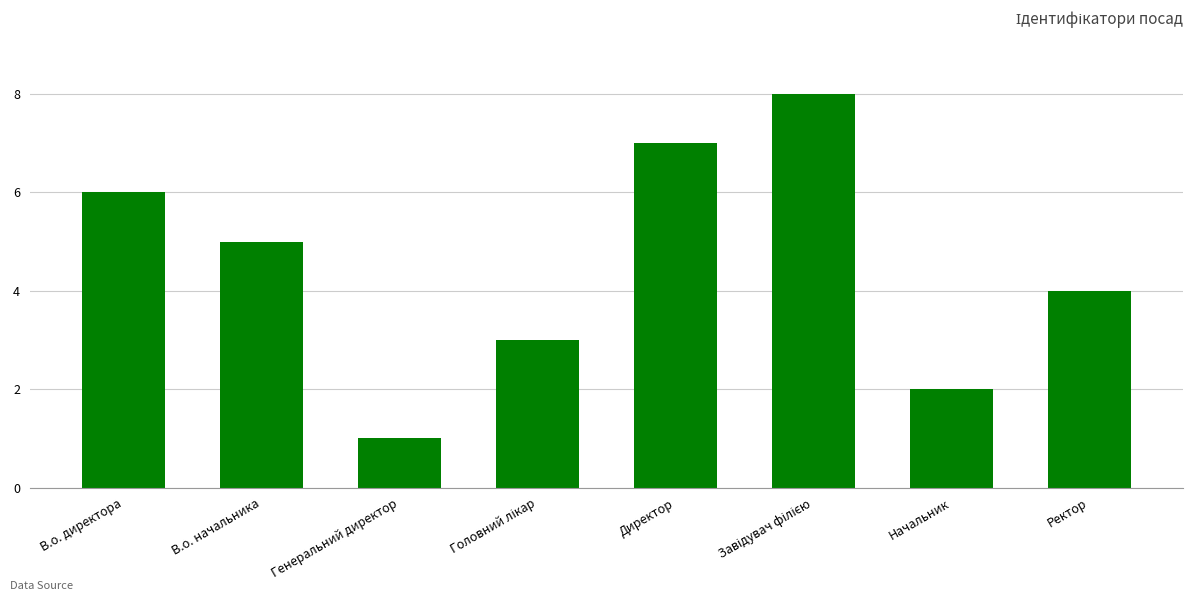

Between Директор and В.о. директора, which is larger?

Директор